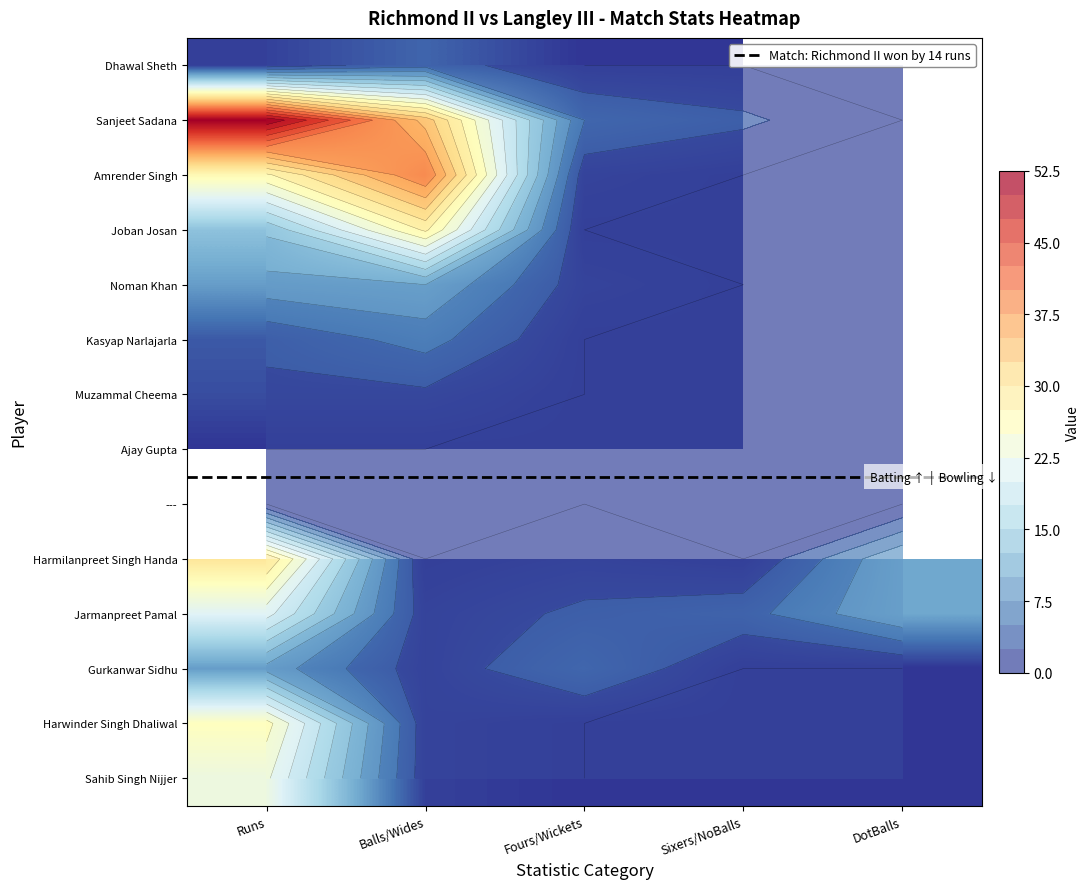

List the labels in order of Jarmanpreet Pamal value, smallest first.

Balls/Wides, Fours/Wickets, Sixers/NoBalls, DotBalls, Runs